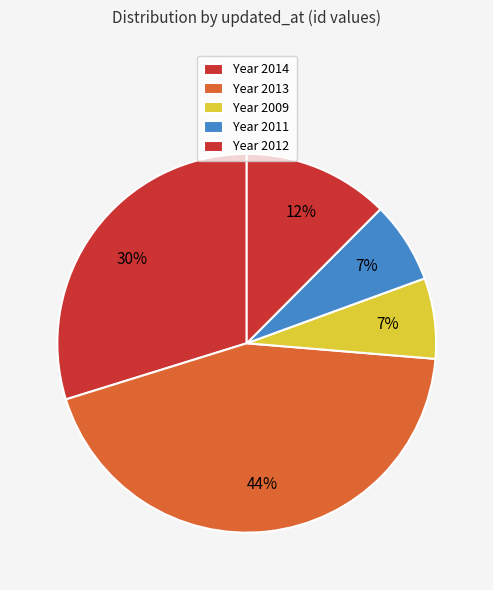

How many slices are in this pie chart?

5